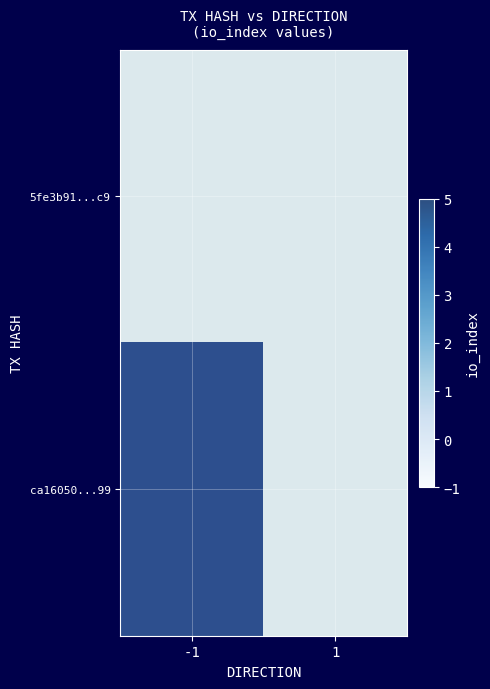

What is the sum of the ca16050...99 values at 1 and -1?

4